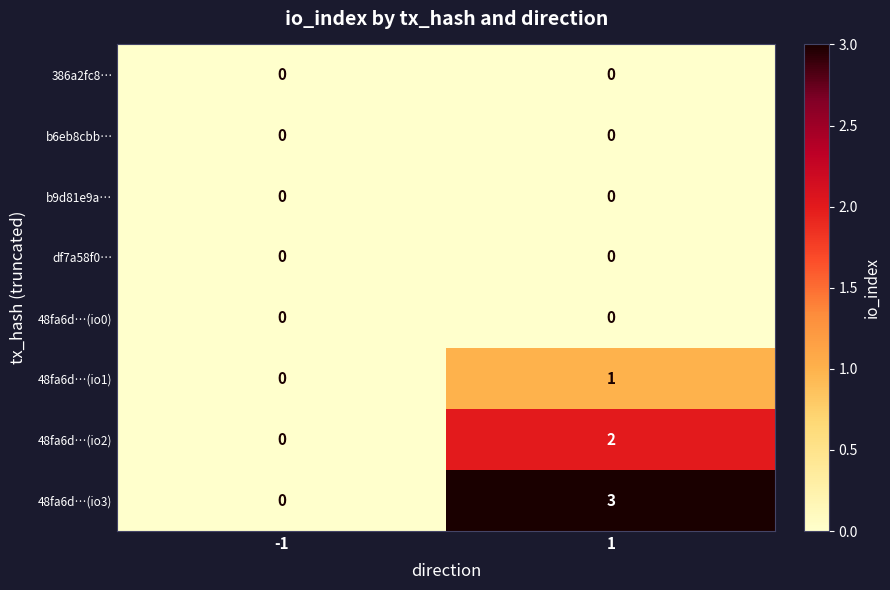

What is the difference between the highest and lowest values at 1?

3